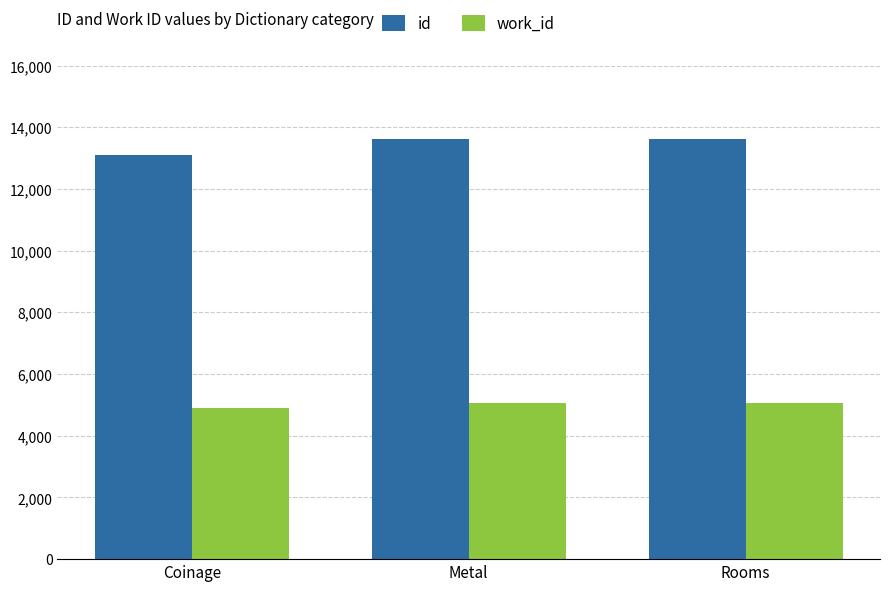

How many work_id values are between 4886 and 5075?

3